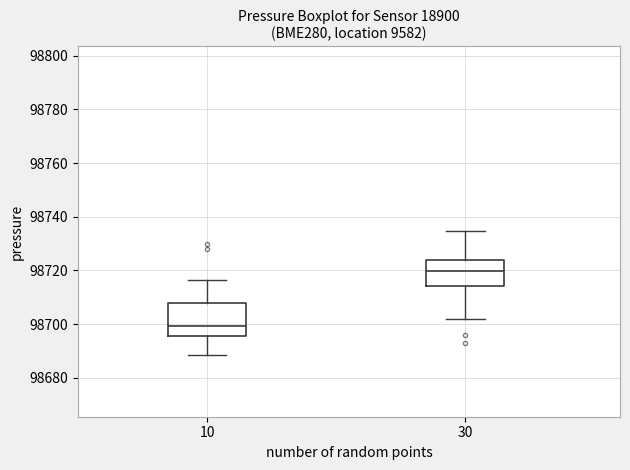

Which box is the tallest, from its lower edge to its upper edge?

10